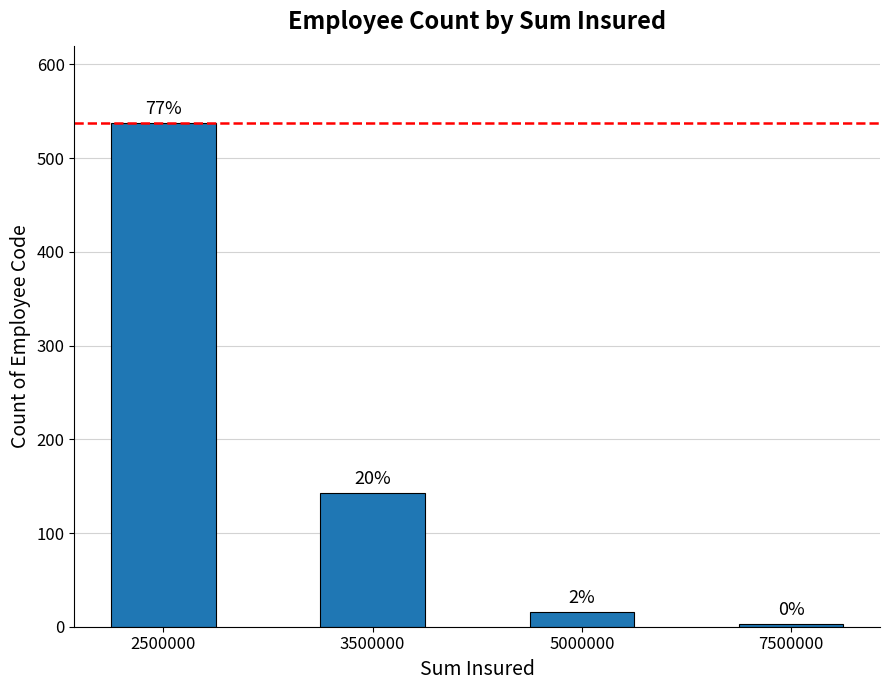

Reading left to right, transcribe all the data shown in this chart.

538	143	16	3